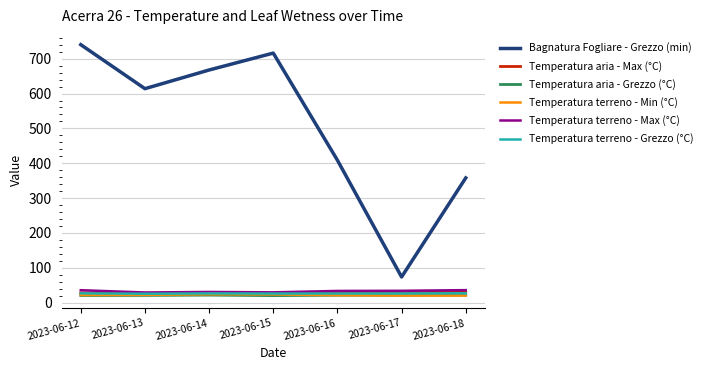

What is the difference between the highest and lowest values at 2023-06-13?

593.1